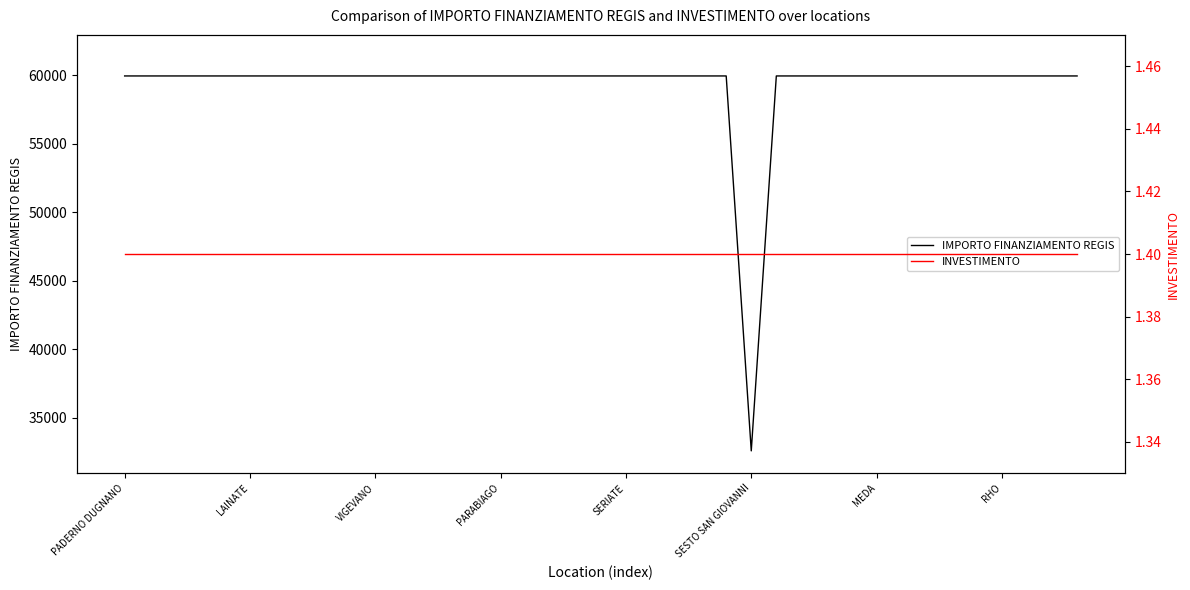

True or false: IMPORTO FINANZIAMENTO REGIS and INVESTIMENTO cross at least once.

False